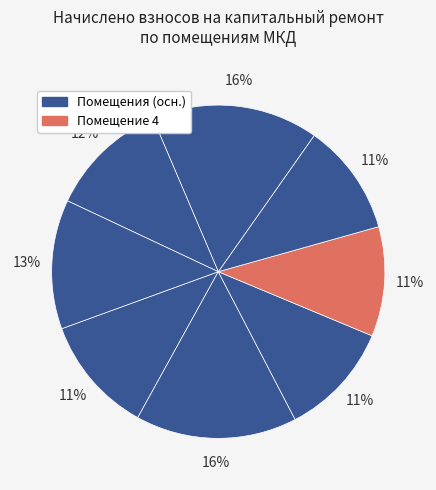

Count the number of slices in the pie.

8